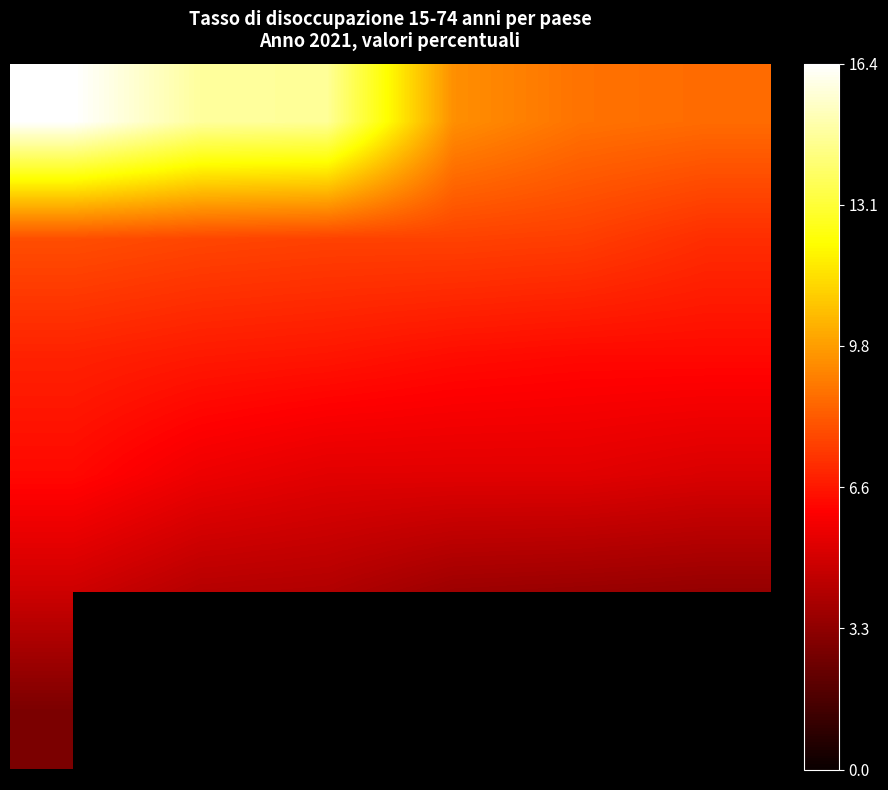

How many series are shown in this chart?

6